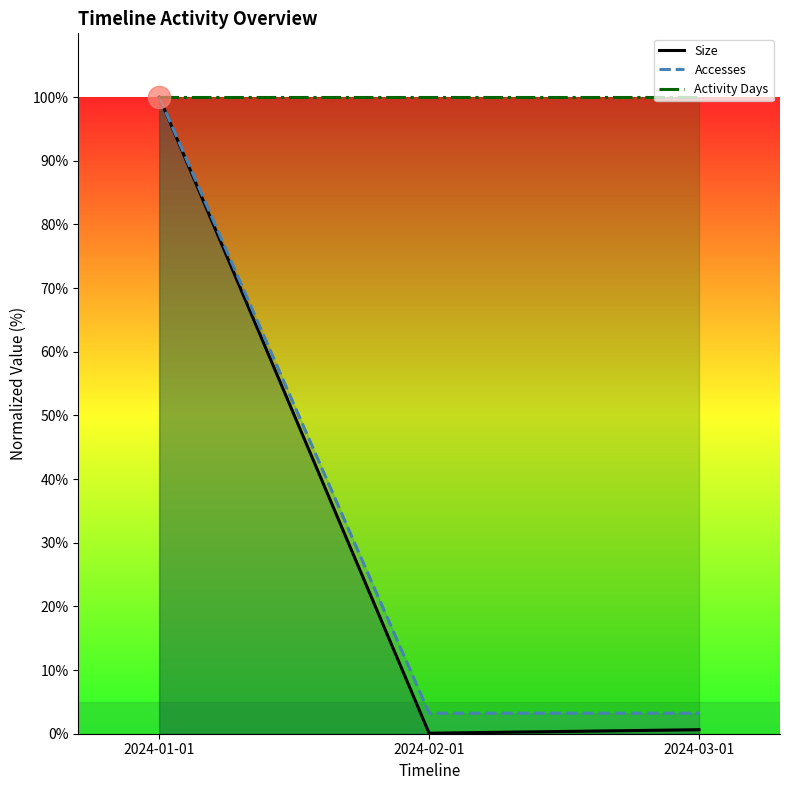

What is the sum of the Activity Days values at 2024-02-01 and 2024-03-01?

200.0